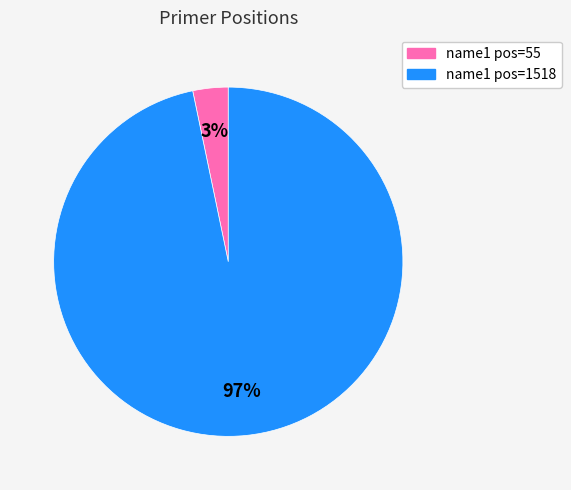

To the nearest percent, what is the average slice percentage?

50%